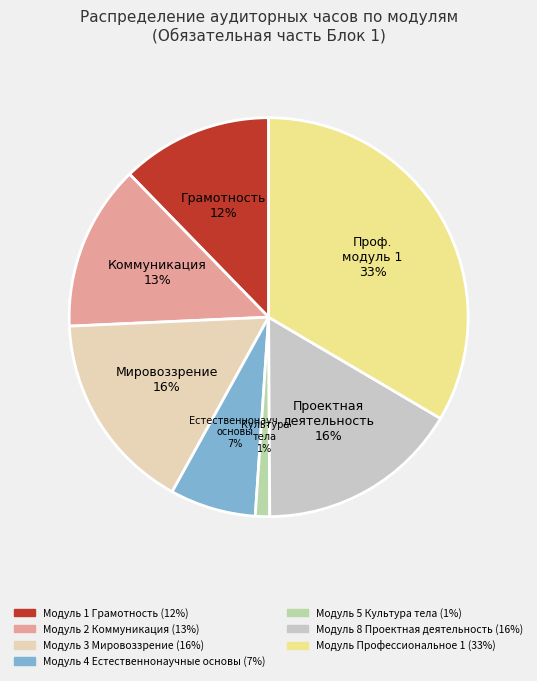

What percentage is the Модуль 1 Грамотность slice, to the nearest percent?

12%